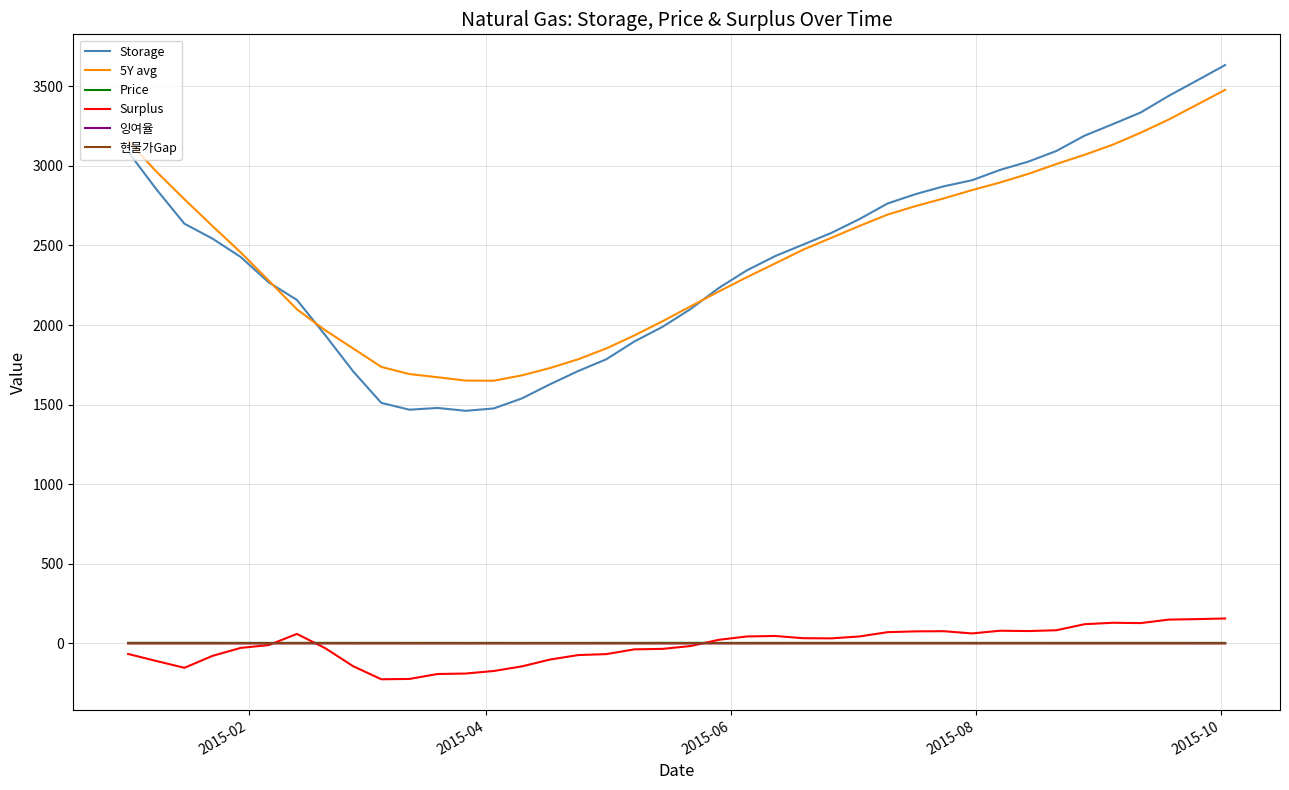

What is the minimum value shown in the chart?

-226.0